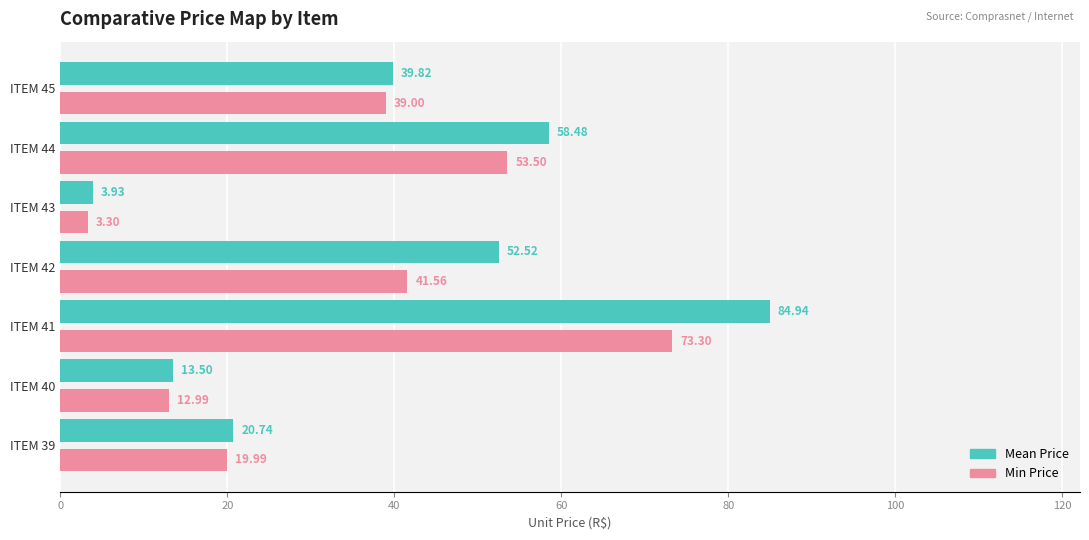

At which category is the sum across all series the highest?

ITEM 41